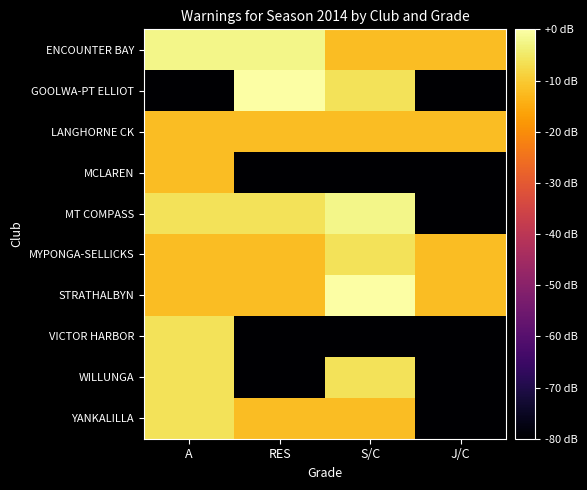

Which has a higher value, S/C or A?

A